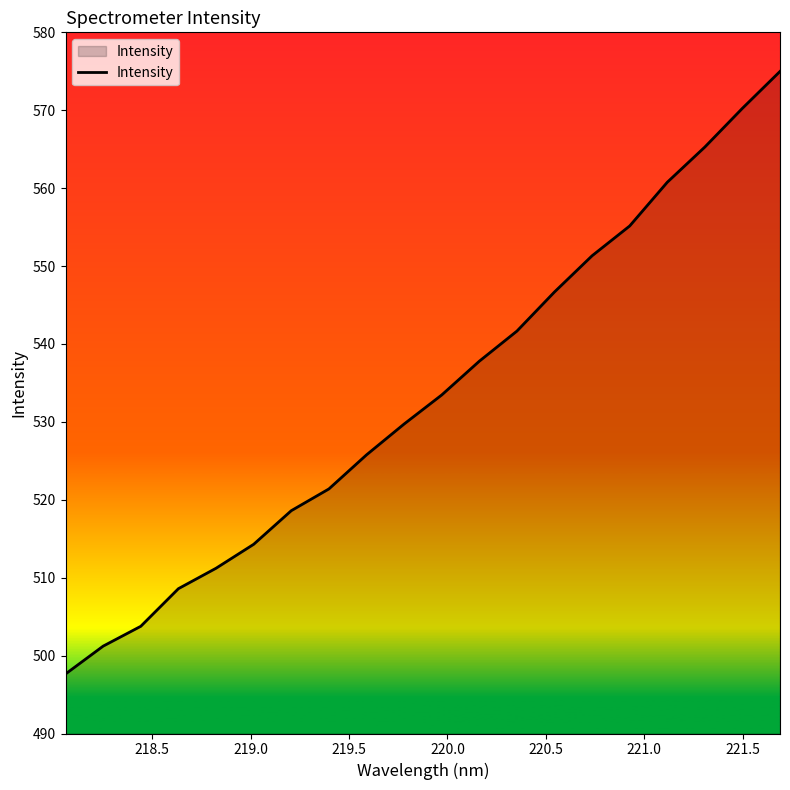

What is the maximum value shown in the chart?

575.0